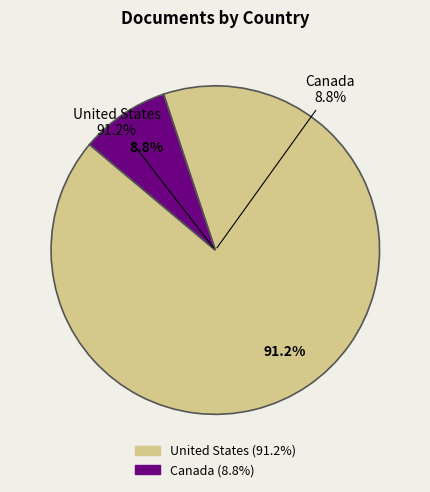

What is the ratio of the value at United States to the value at Canada?

10.4